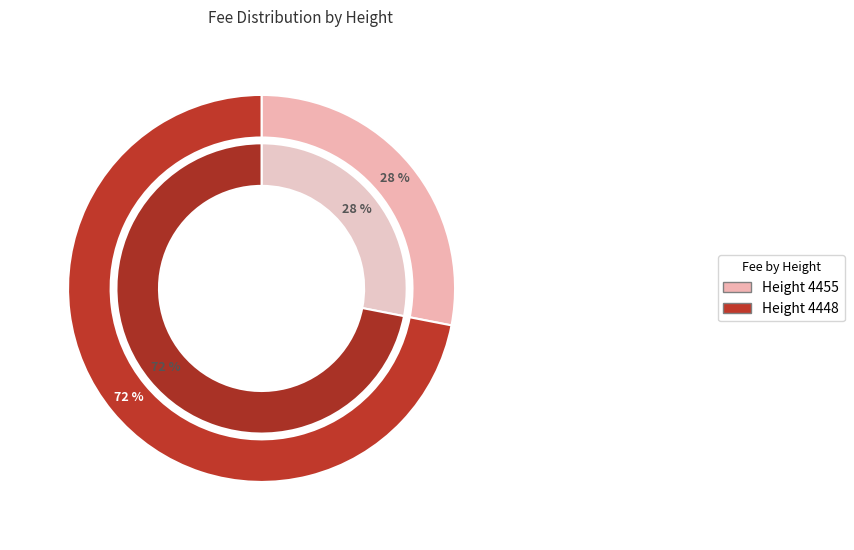

Rank the categories by value from lowest to highest.

4455, 4448